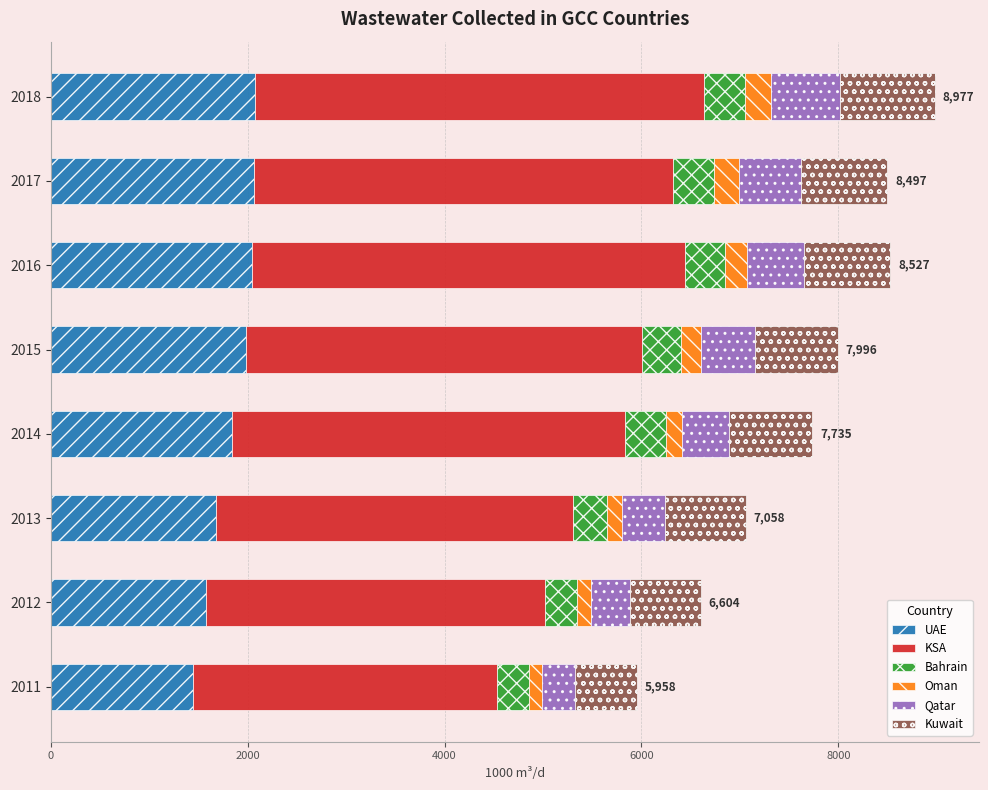

What is the total value across all series at 2018?

8977.3